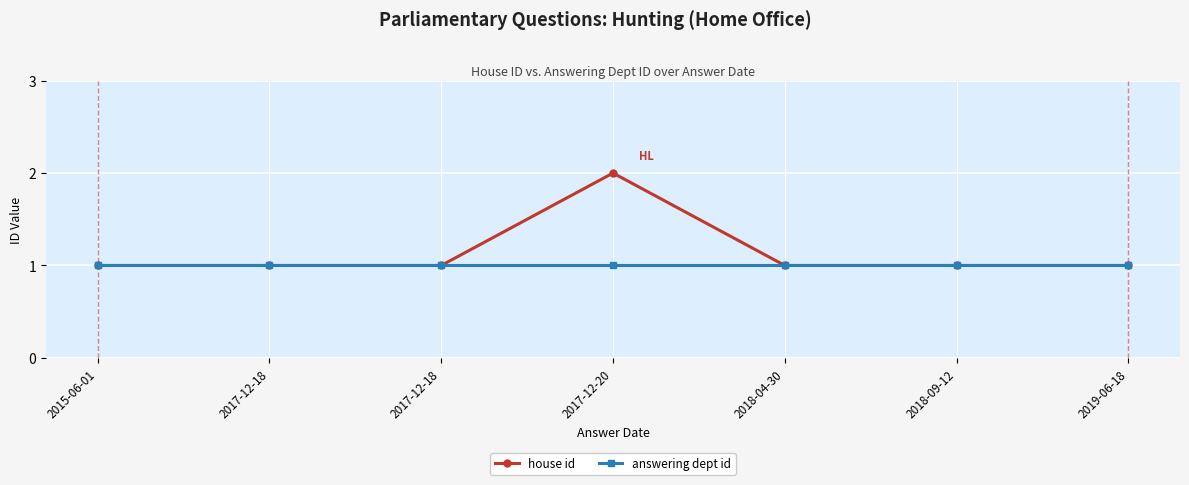

Is it true that house id equals 0 at 2017-12-18?

False